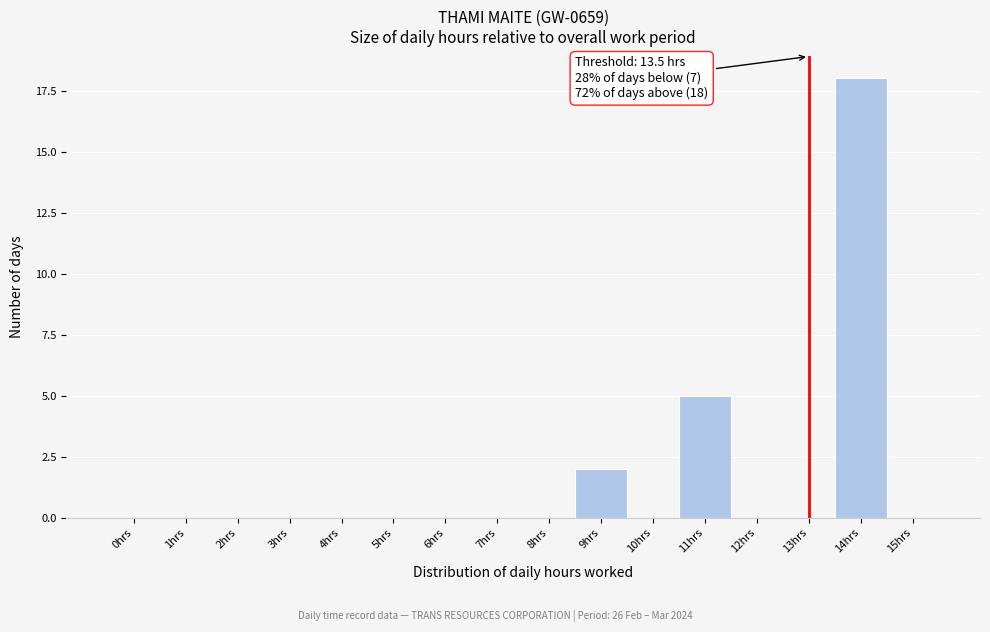

Reading left to right, extract all data points from this chart.

0hrs=0	1hrs=0	2hrs=0	3hrs=0	4hrs=0	5hrs=0	6hrs=0	7hrs=0	8hrs=0	9hrs=2	10hrs=0	11hrs=5	12hrs=0	13hrs=0	14hrs=18	15hrs=0